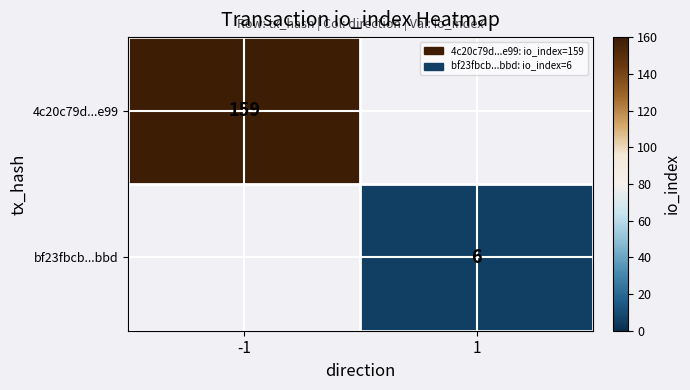

Which label corresponds to the smallest value in the chart?

1